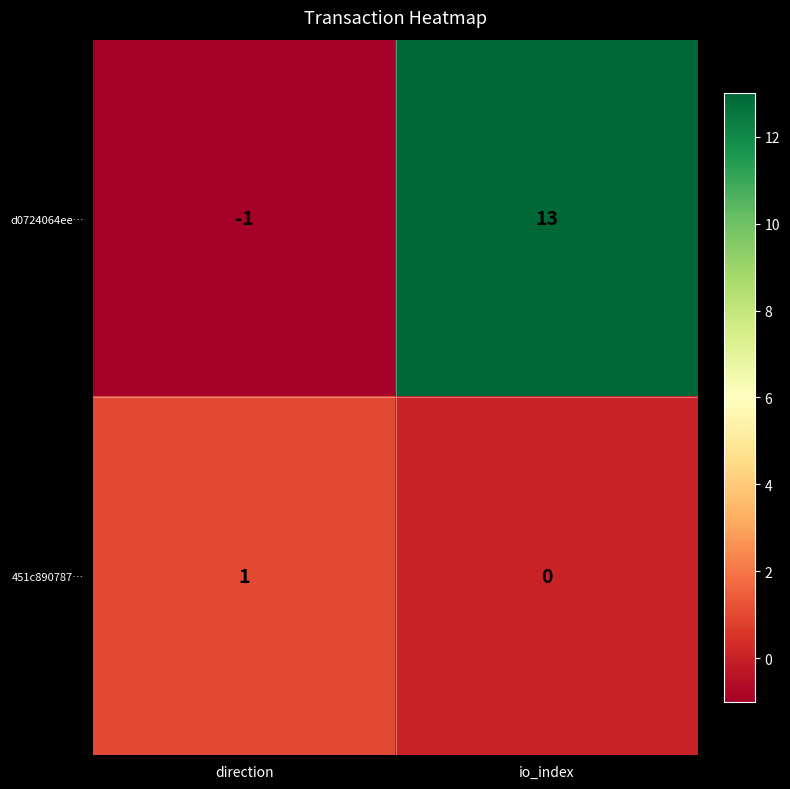

How many positive values does the 451c890787… series have?

1